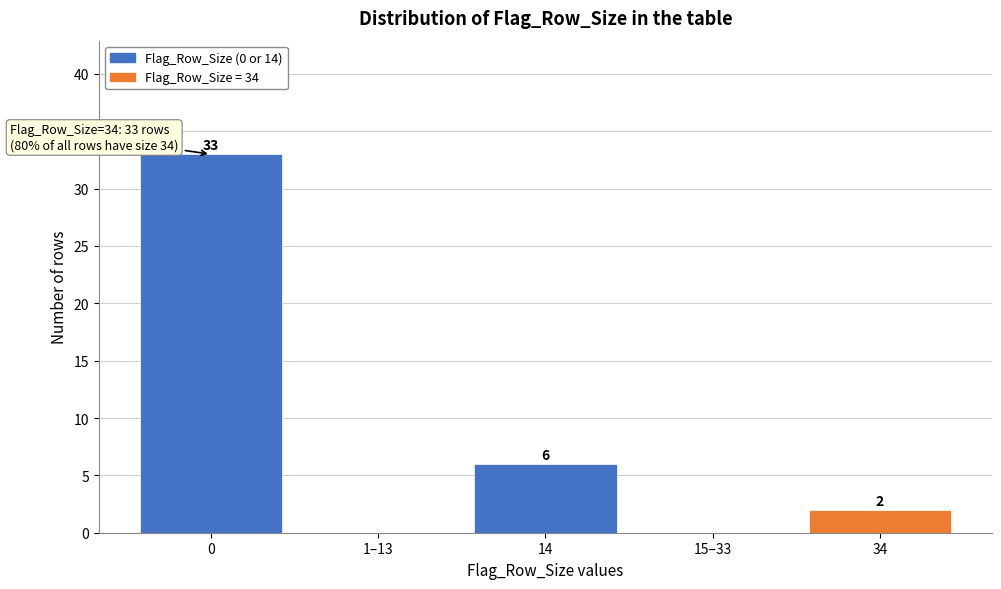

Reading left to right, what are all the values shown in this chart?

0=33	1–13=0	14=6	15–33=0	34=2